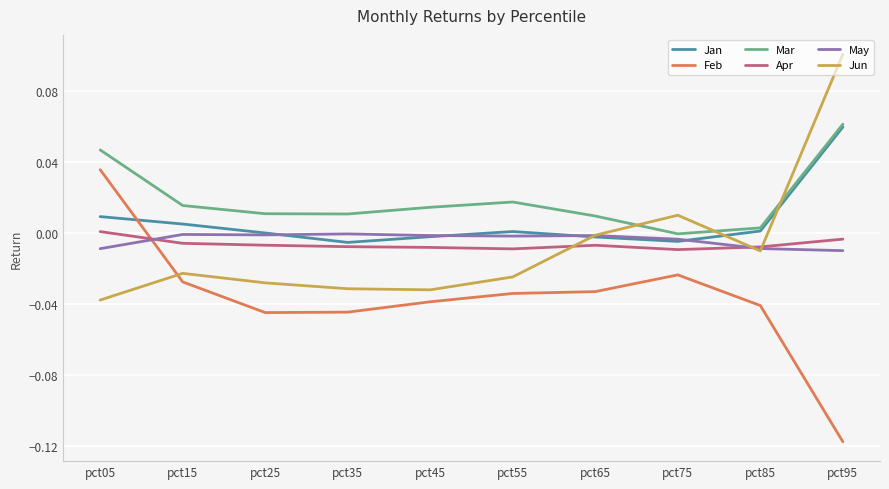

At which category is the sum across all series the highest?

pct95